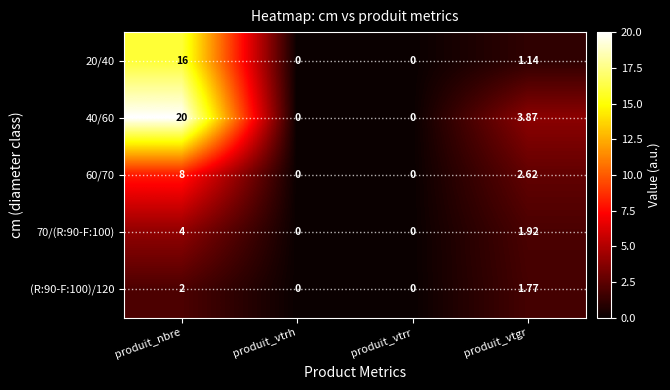

Is the value of (R:90-F:100)/120 at produit_vtrr greater than the value of 40/60 at produit_vtgr?

No